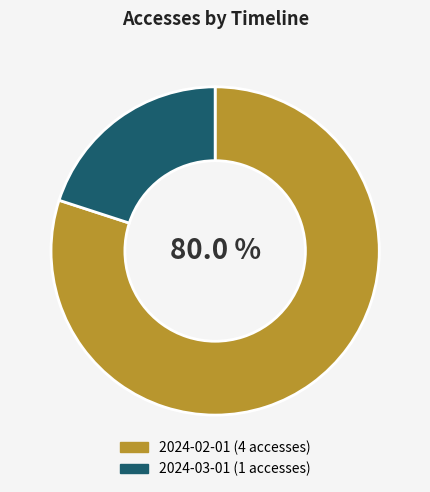

Which category accounts for the majority?

2024-02-01